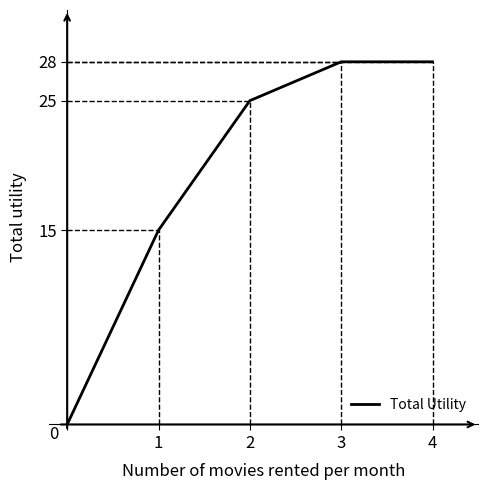

What is the difference between the maximum and second lowest values?

13